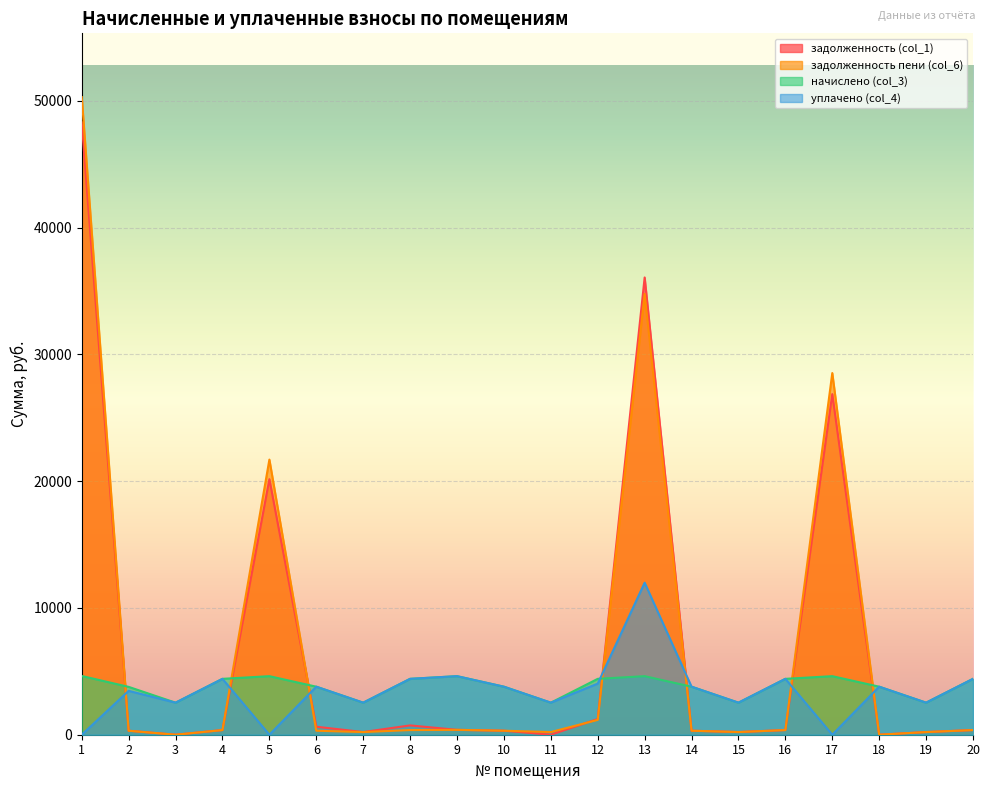

What is the spread (max minus min) of values at 19?

2316.9